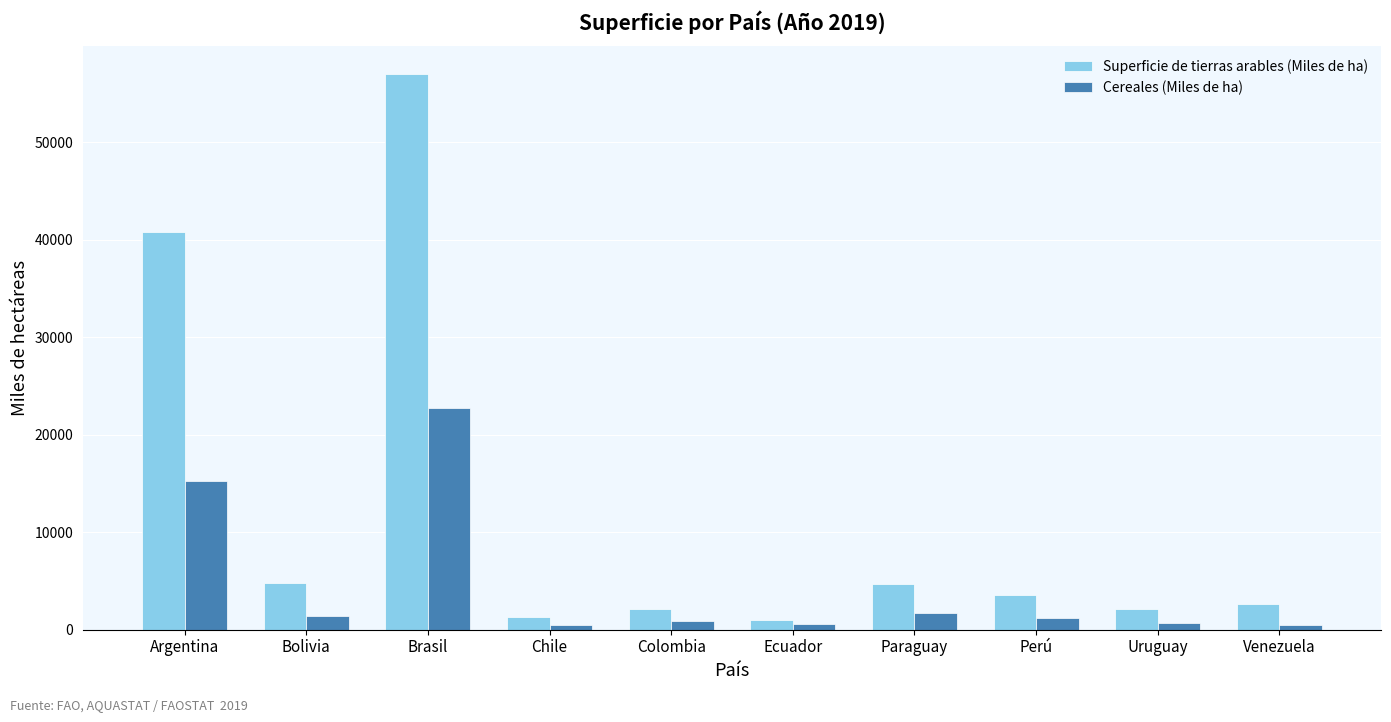

Where is Cereales (Miles de ha) nearest to the value 11618?

Argentina